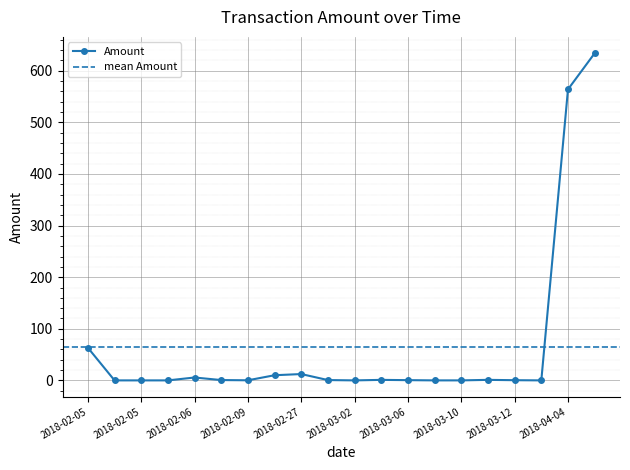

What is the greatest value displayed?

634.0